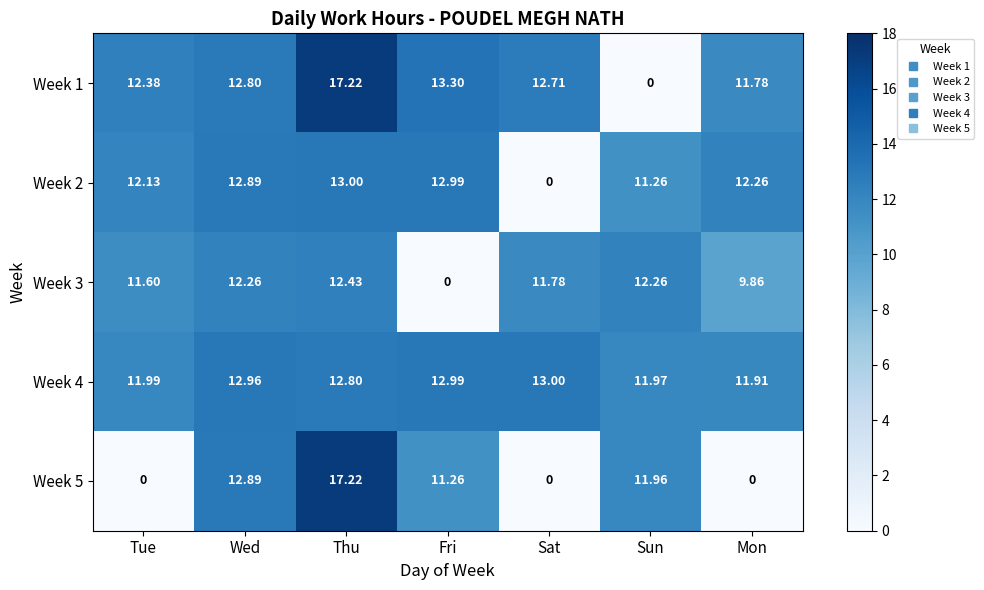

Rank the categories by Week 2 value from highest to lowest.

Thu, Fri, Wed, Mon, Tue, Sun, Sat